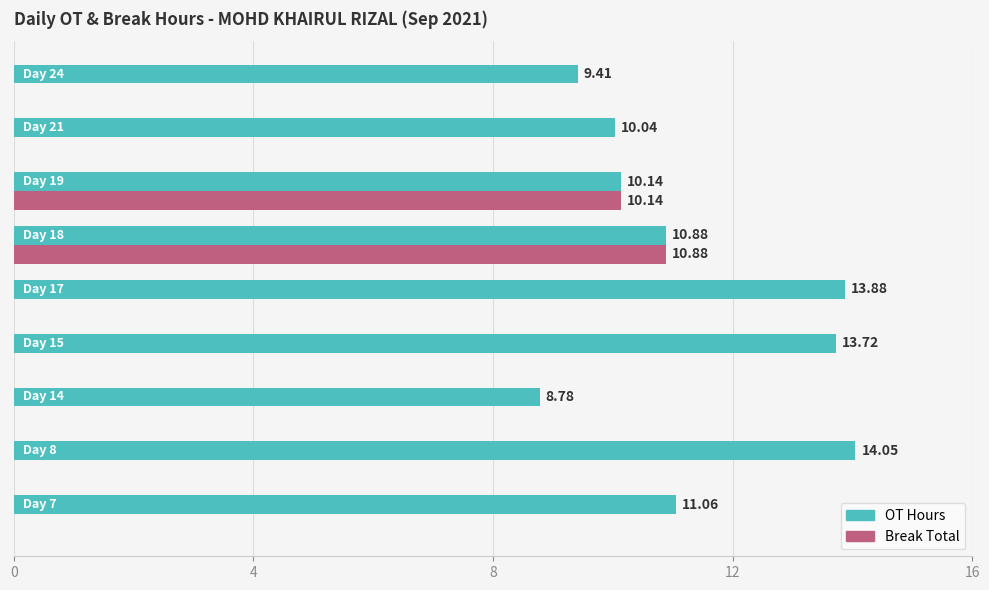

Which series has the largest total across all categories?

OT Hours